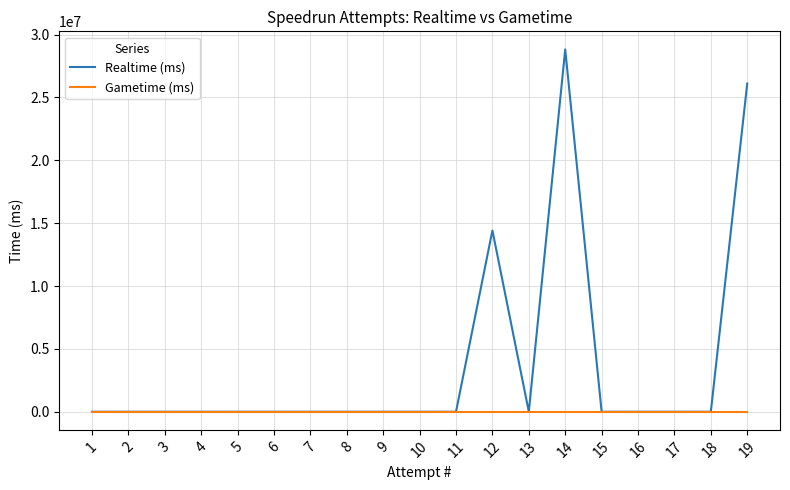

Reading left to right, list all the values displayed in this chart.

Realtime (ms): 19=26111487	18=0	17=0	16=0	15=0	14=28821804	13=0	12=14422495	11=0	10=0	9=0	8=0	7=0	6=0	5=0	4=0	3=0	2=0	1=0
Gametime (ms): 19=0	18=0	17=0	16=0	15=0	14=0	13=0	12=0	11=0	10=0	9=0	8=0	7=0	6=0	5=0	4=0	3=0	2=0	1=0